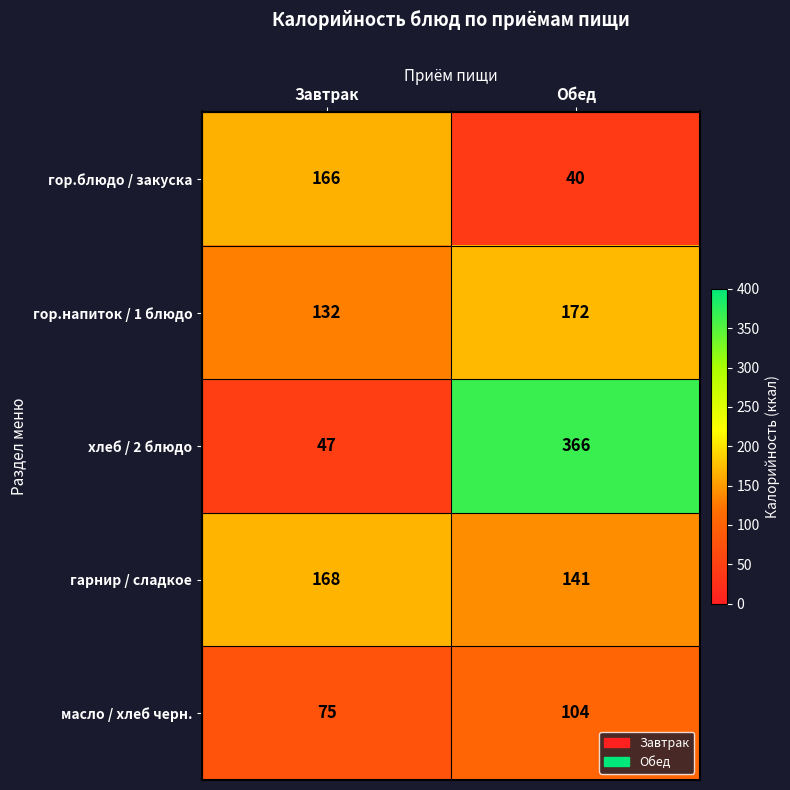

Where is гор.напиток / 1 блюдо nearest to the value 152?

Завтрак